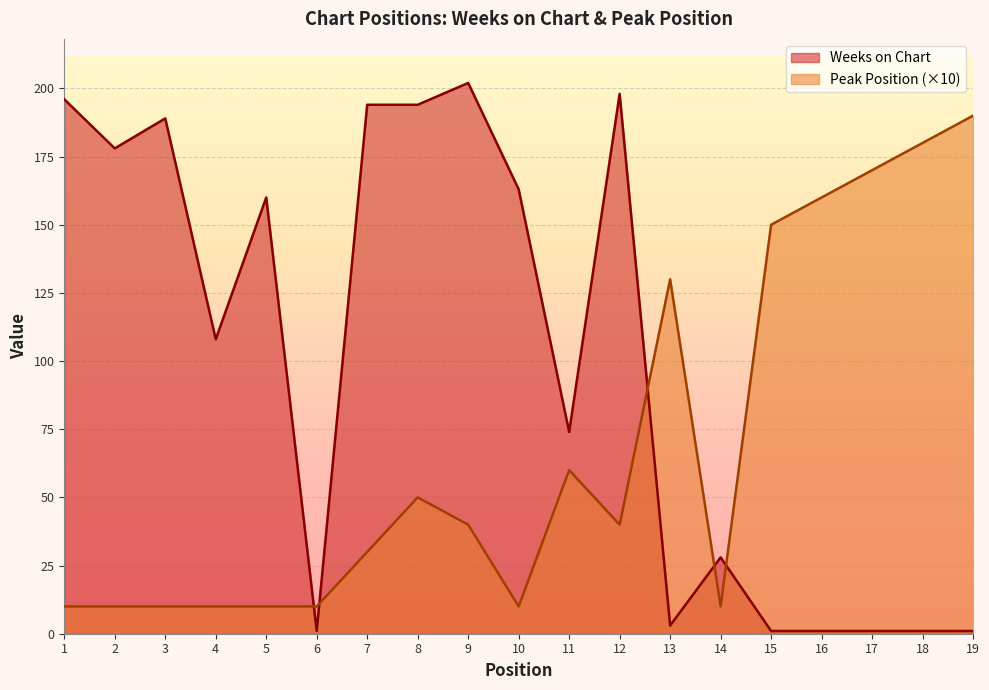

Which series has the widest spread of values?

Weeks on Chart